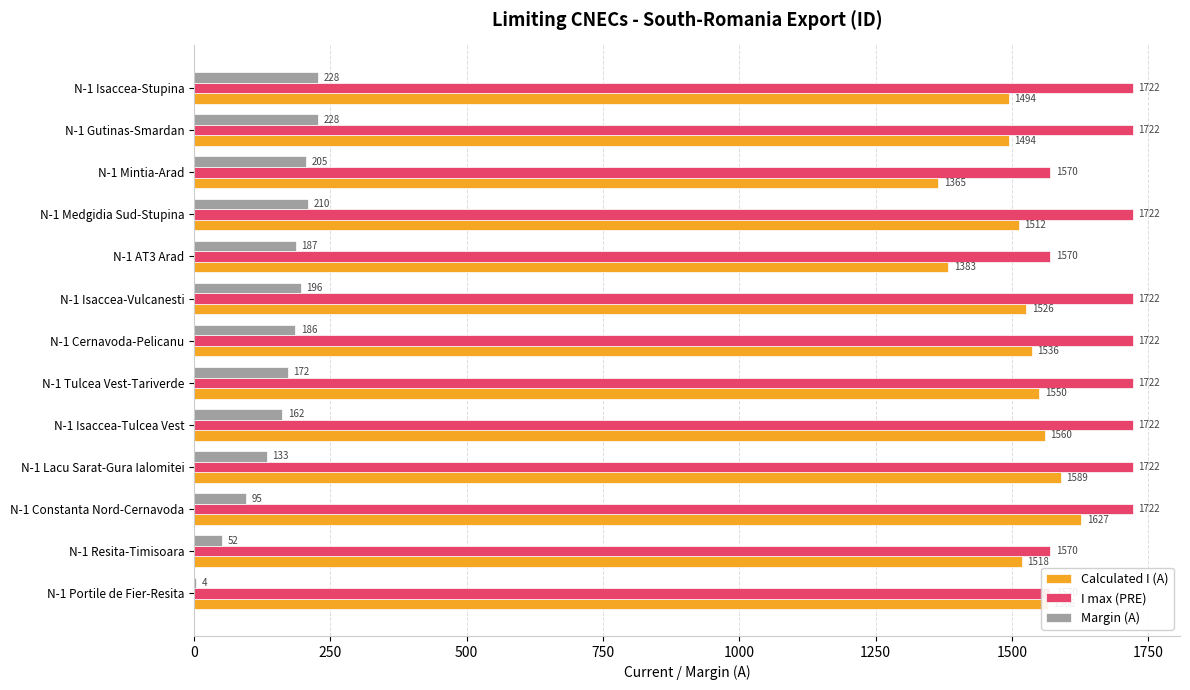

The Calculated I (A) series shows 487 at N-1 Cernavoda-Pelicanu. True or false?

False